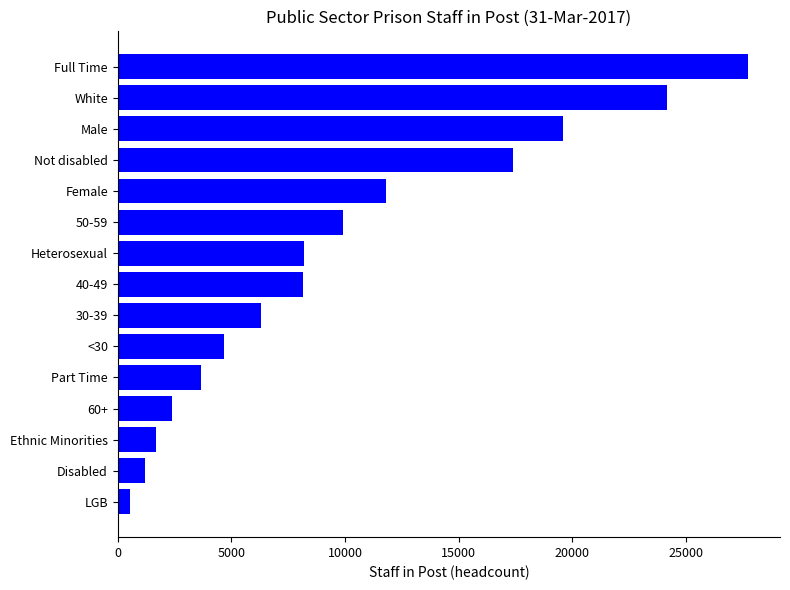

At which label is the value closest to 14158?

Female